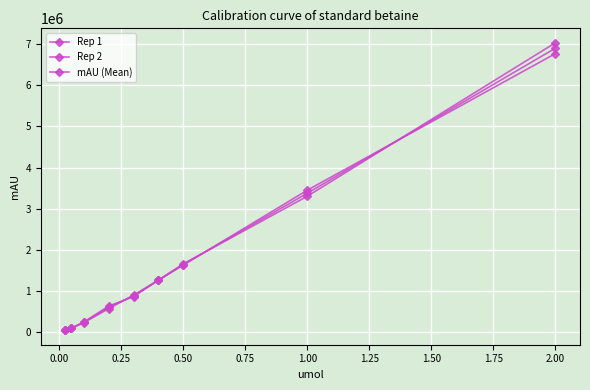

Is this an area chart (filled region under the line)?

No